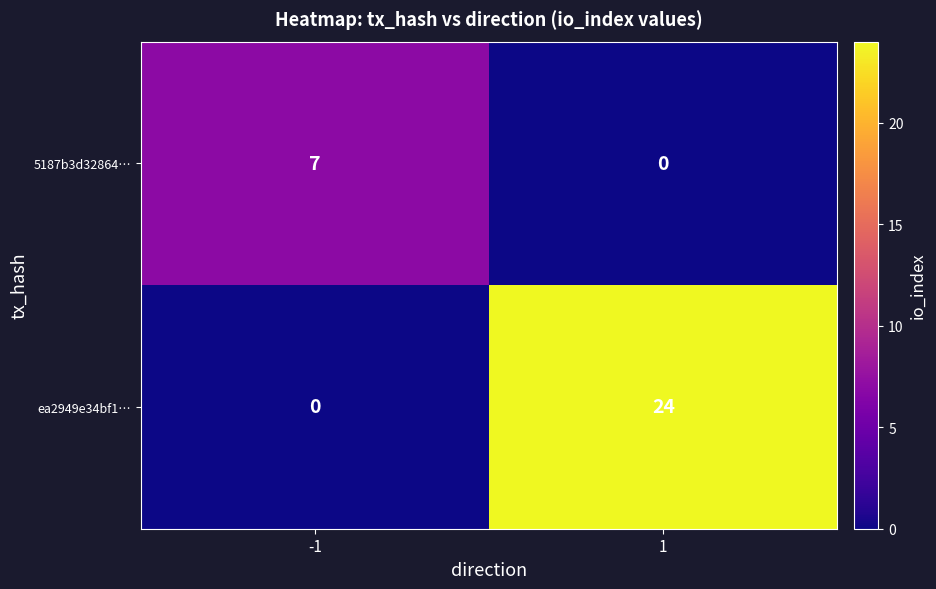

Which series changed the most between -1 and 1?

ea2949e34bf1…